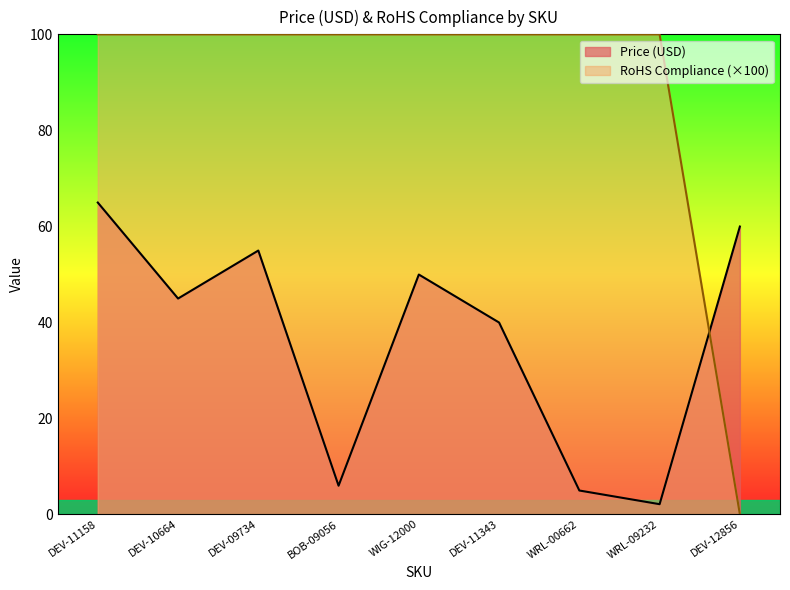

Rank the categories by Price (USD) value from lowest to highest.

WRL-09232, WRL-00662, BOB-09056, DEV-11343, DEV-10664, WIG-12000, DEV-09734, DEV-12856, DEV-11158